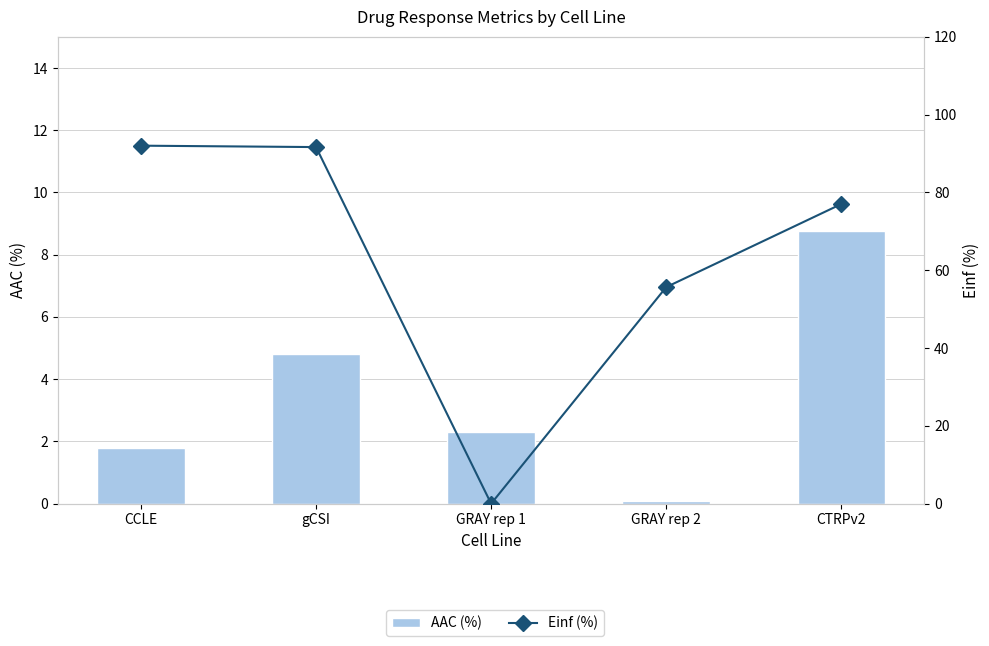

How many groups of bars are there?

5